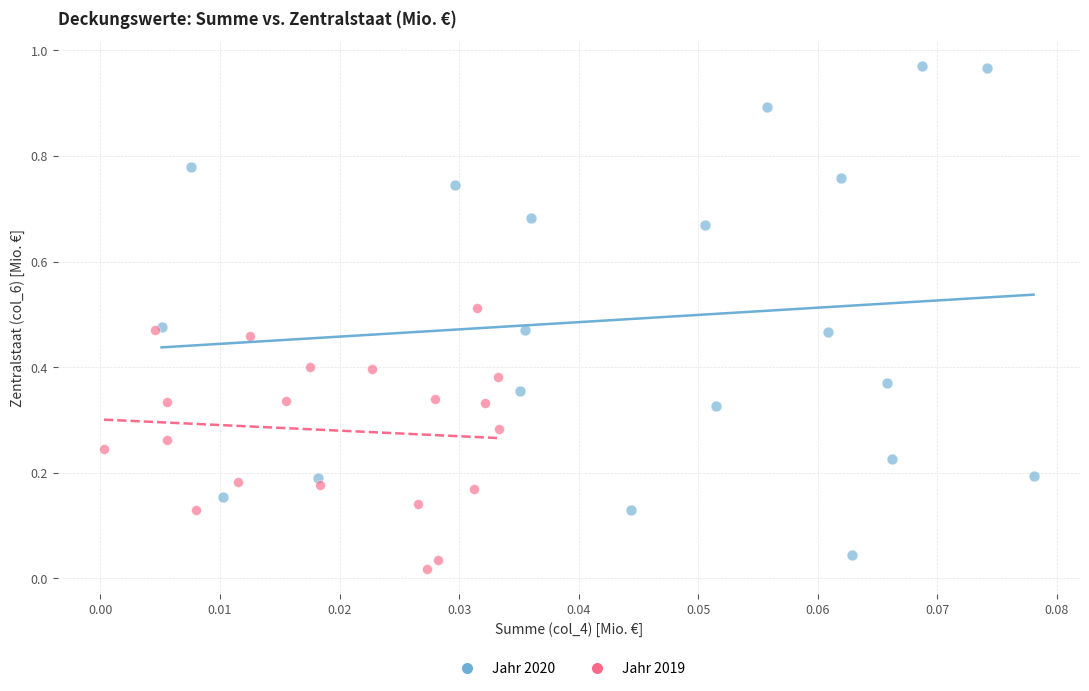

Which series has the widest spread of Y values?

Jahr 2020